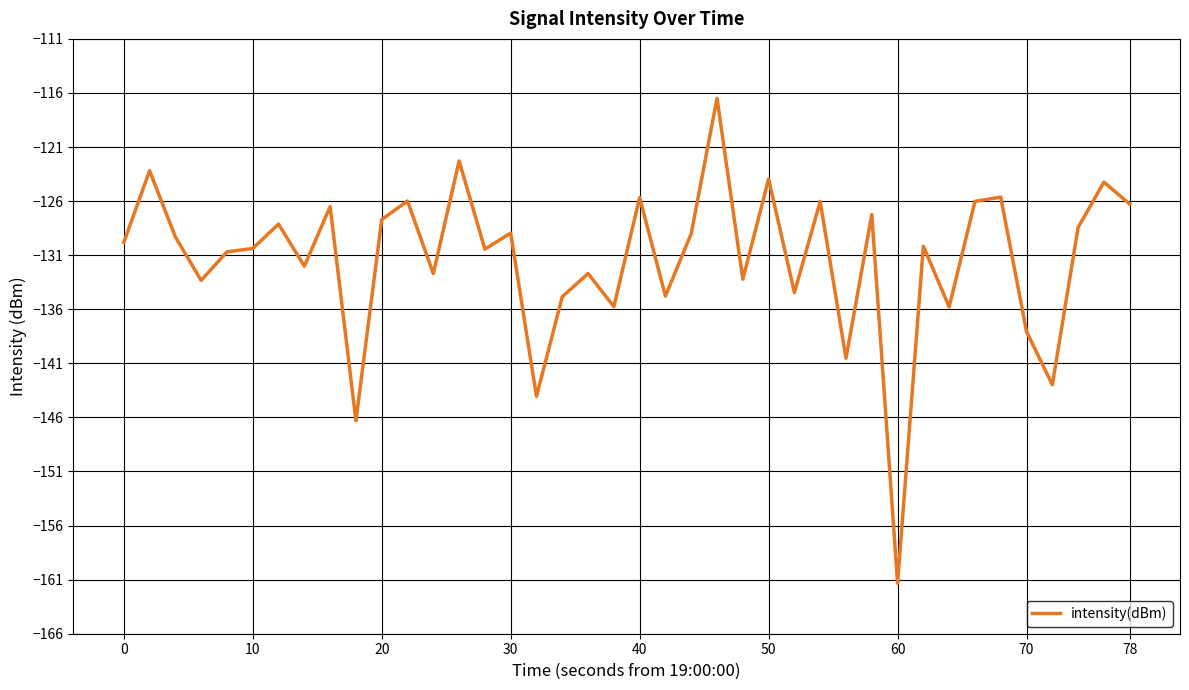

What is the minimum value shown in the chart?

-161.3